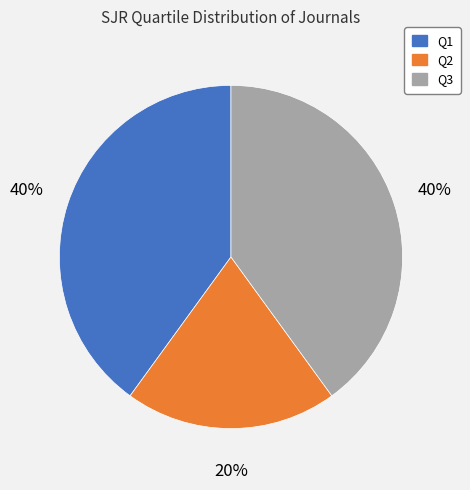

Which has a higher value, Q2 or Q1?

Q1